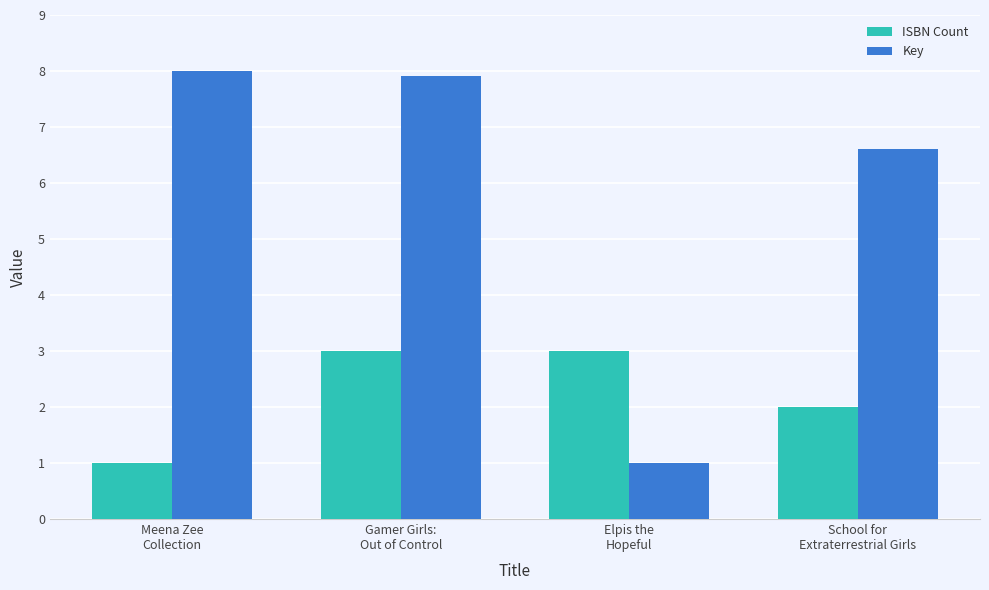

What is the difference between the highest and lowest values at Gamer Girls:
Out of Control?

4.9